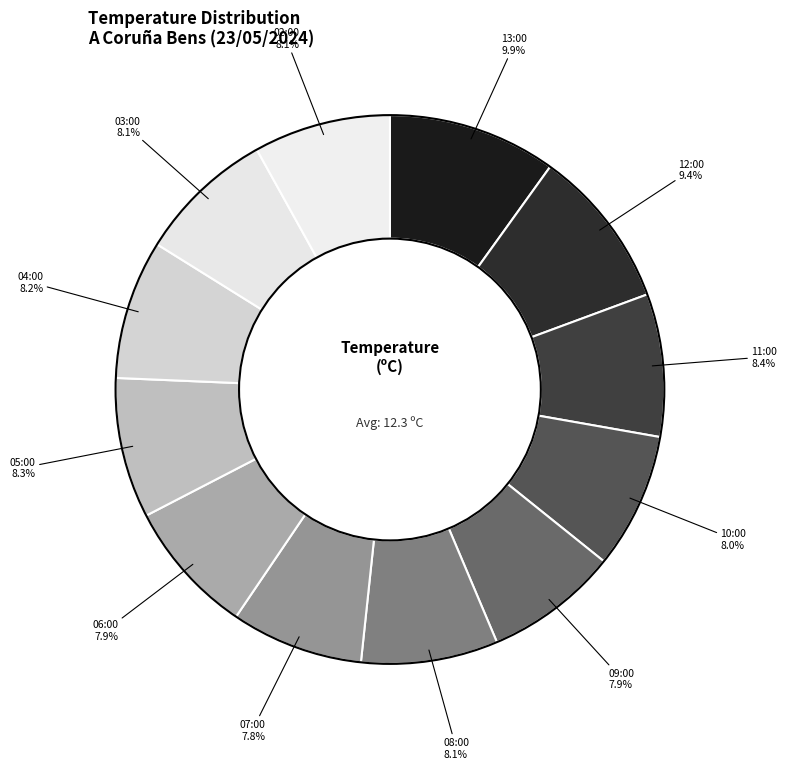

To the nearest percent, what percentage of the pie is 11:00?

8%